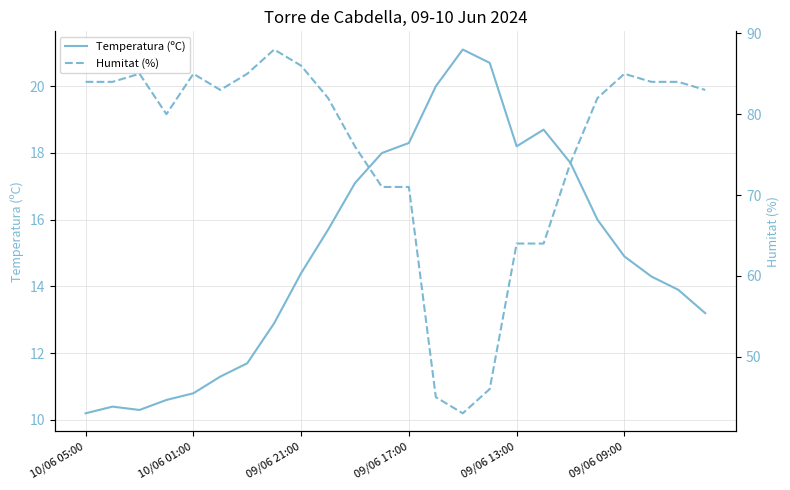

Reading right to left, extract all data points from this chart.

Temperatura (ºC): 13.2	13.9	14.3	14.9	16.0	17.7	18.7	18.2	20.7	21.1	20.0	18.3	18.0	17.1	15.7	14.4	12.9	11.7	11.3	10.8	10.6	10.3	10.4	10.2
Humitat (%): 83.0	84.0	84.0	85.0	82.0	74.0	64.0	64.0	46.0	43.0	45.0	71.0	71.0	76.0	82.0	86.0	88.0	85.0	83.0	85.0	80.0	85.0	84.0	84.0